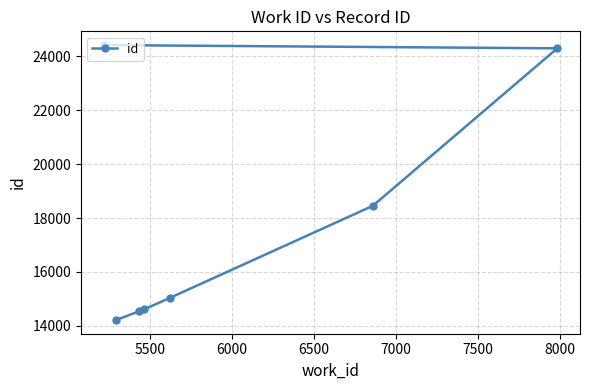

What is the difference between the maximum and minimum values?

10197